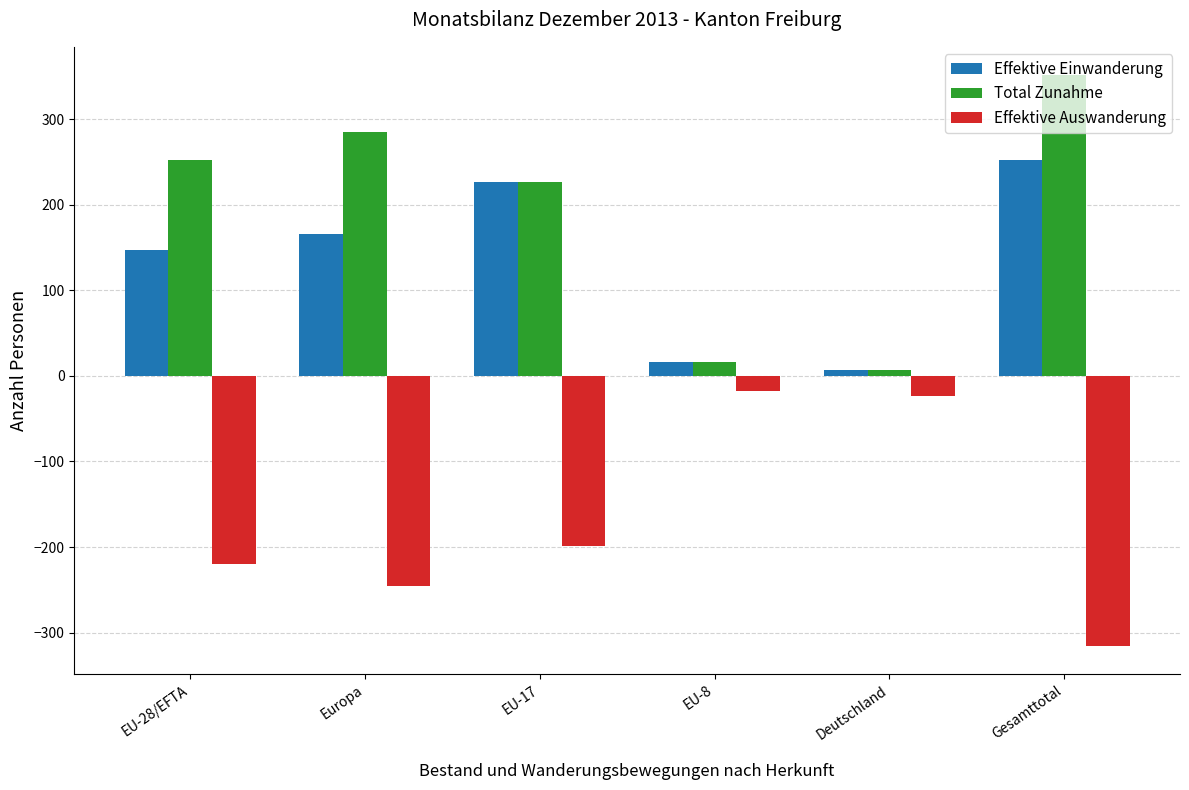

What is the label of the 4th bar from the left?

EU-8